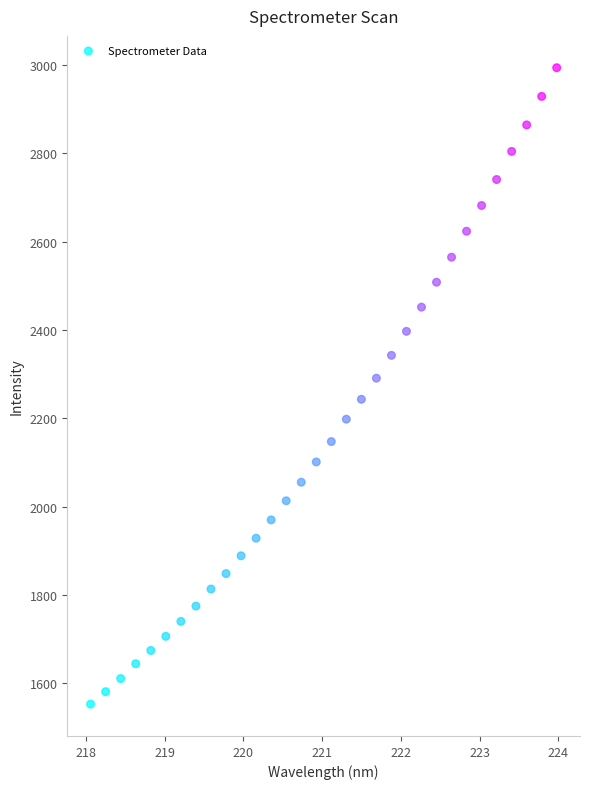

What is the range of Y values (max minus min)?

1441.1